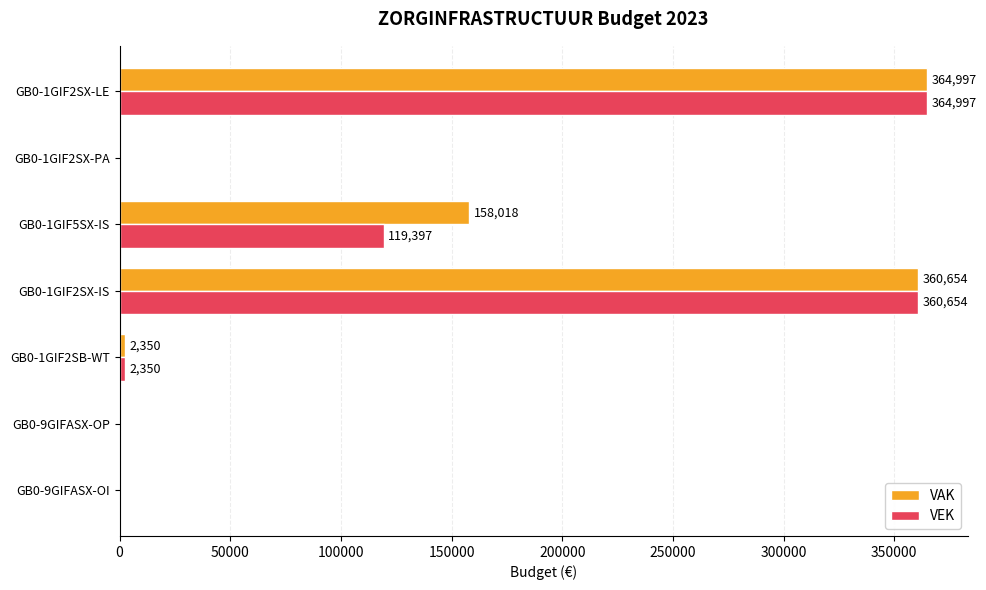

Is it true that VAK equals 360654 at GB0-1GIF2SX-IS?

True